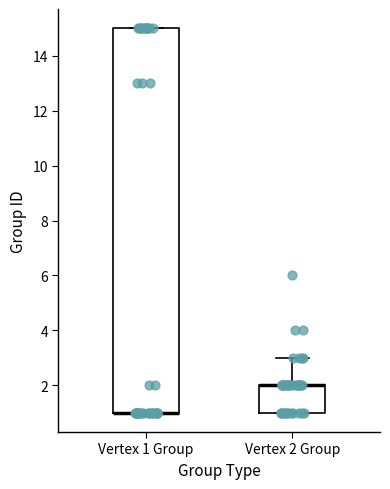

Reading left to right, read every box against the y-axis: the position of its median line, the range the box covers, and the ends of its whiskers. The values are not printed on the chart, so give them approximately, as read against the axis.

Vertex 1 Group: median 1 (drawn on the box's lower edge), box 1 to 15, whiskers 1 to 15
Vertex 2 Group: median 2 (drawn on the box's upper edge), box 1 to 2, whiskers 1 to 3